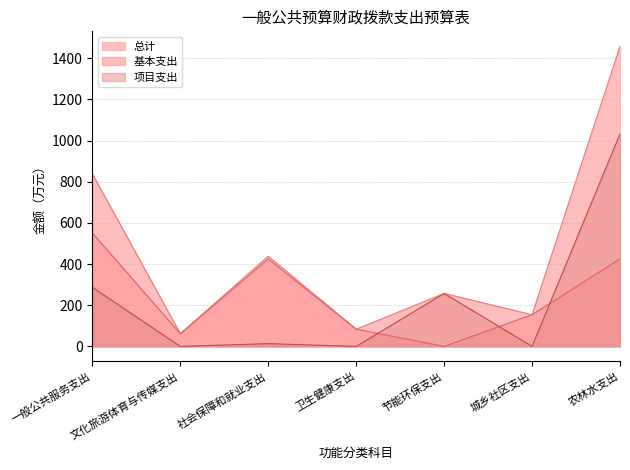

True or false: 项目支出 and 总计 intersect in this chart.

False